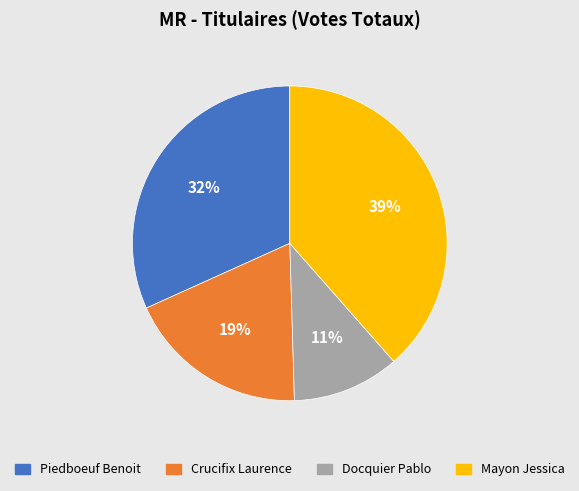

Is there any slice that represents more than half of the pie?

No